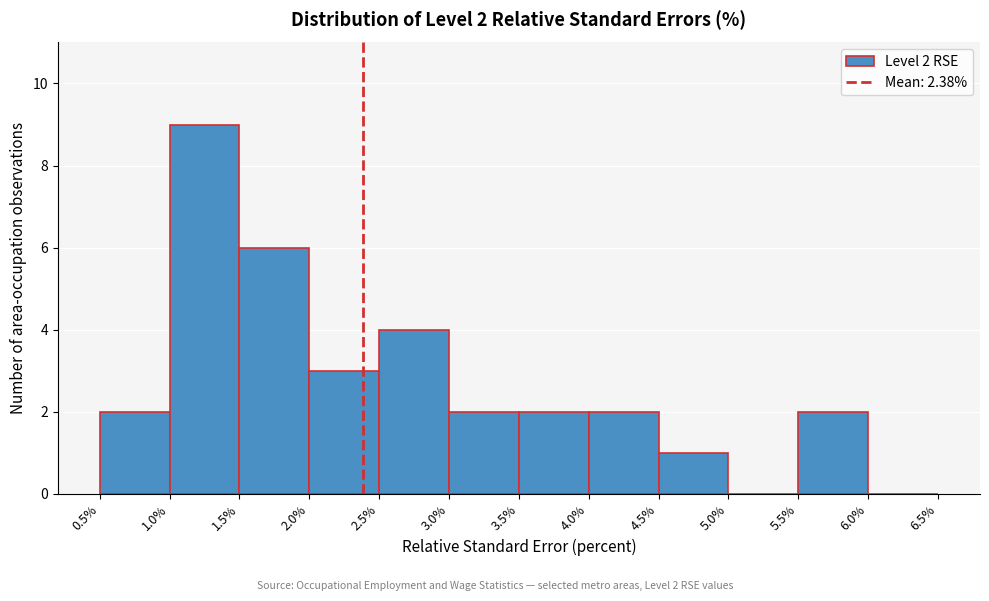

Over which range of the x-axis is the bar tallest?

1.0% to 1.5%